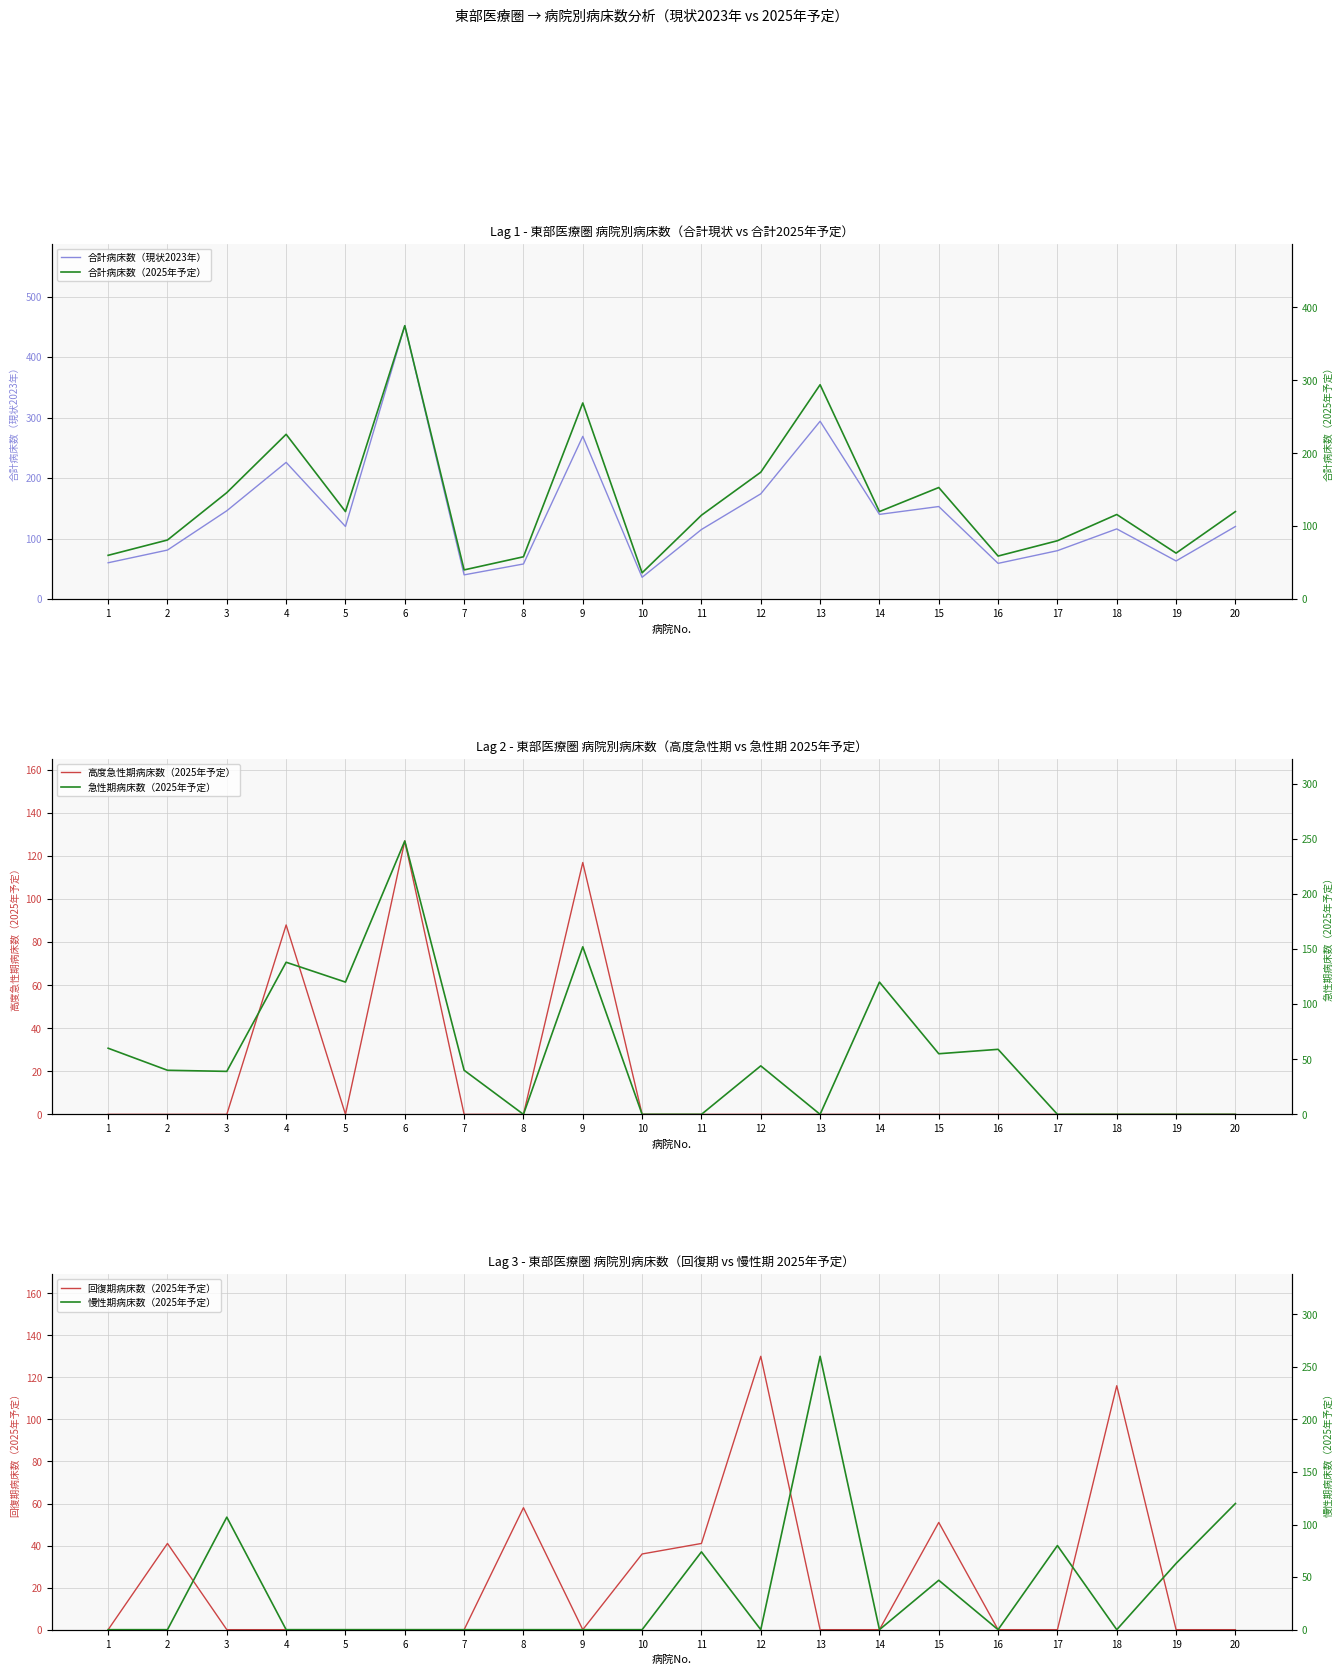

Which series ends up on top after the final intersection of 慢性期病床数（2025年予定） and 回復期病床数（2025年予定）?

慢性期病床数（2025年予定）